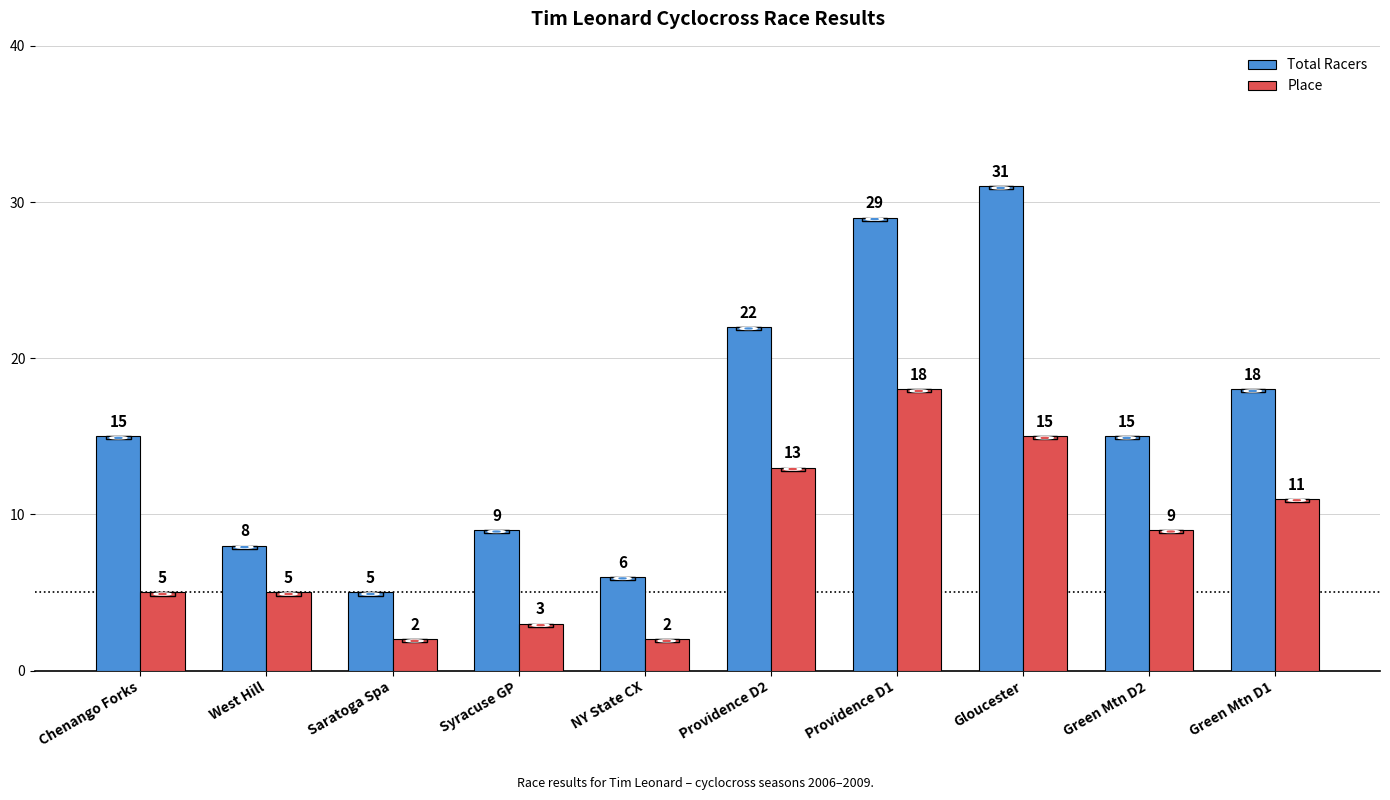

True or false: Place has a value of 5 at West Hill.

True